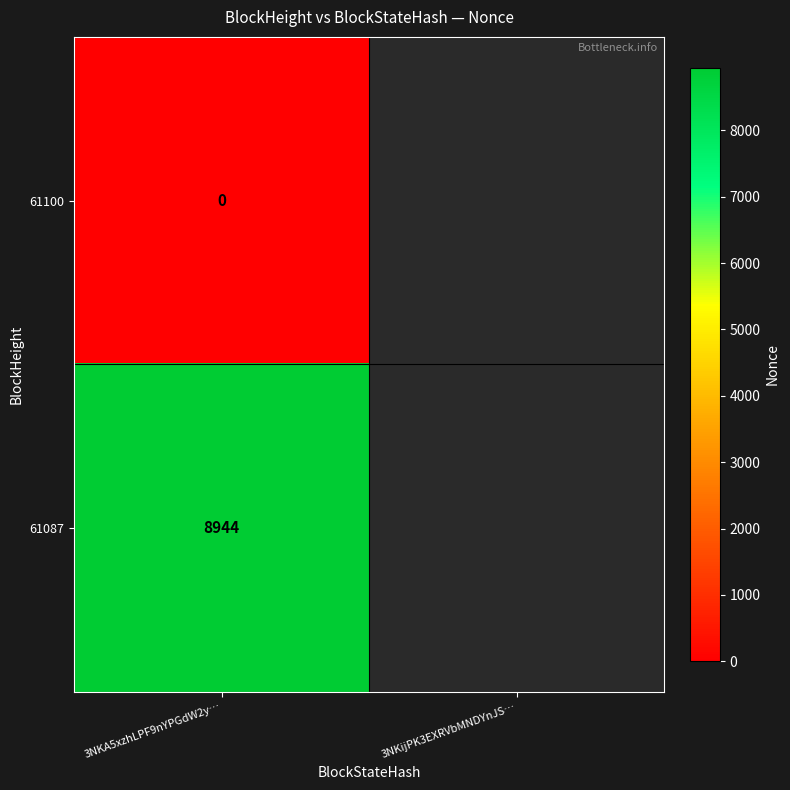

True or false: 61087 has a value of 5133 at 3NKA5xzhLPF9nYPGdW2y….

False